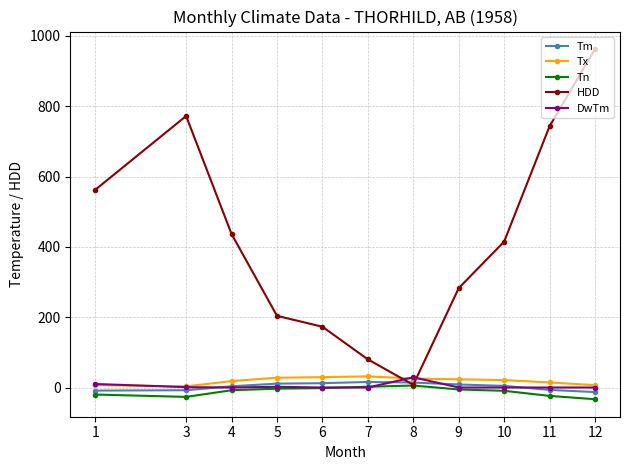

How many times do Tm and HDD cross each other?

2